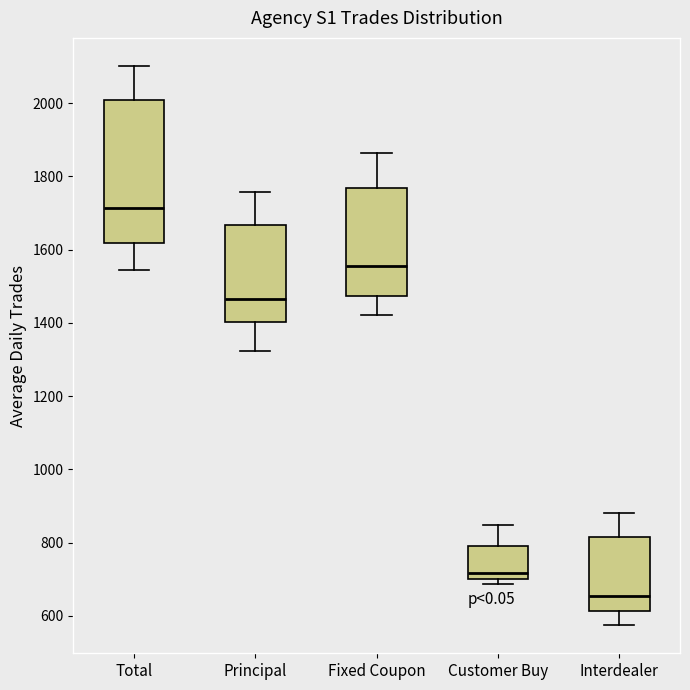

Which box is the tallest, from its lower edge to its upper edge?

Total